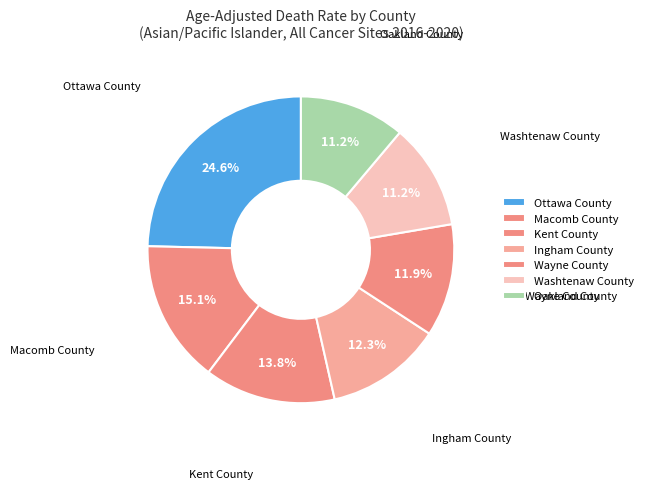

True or false: Wayne County accounts for 21% of the total.

False